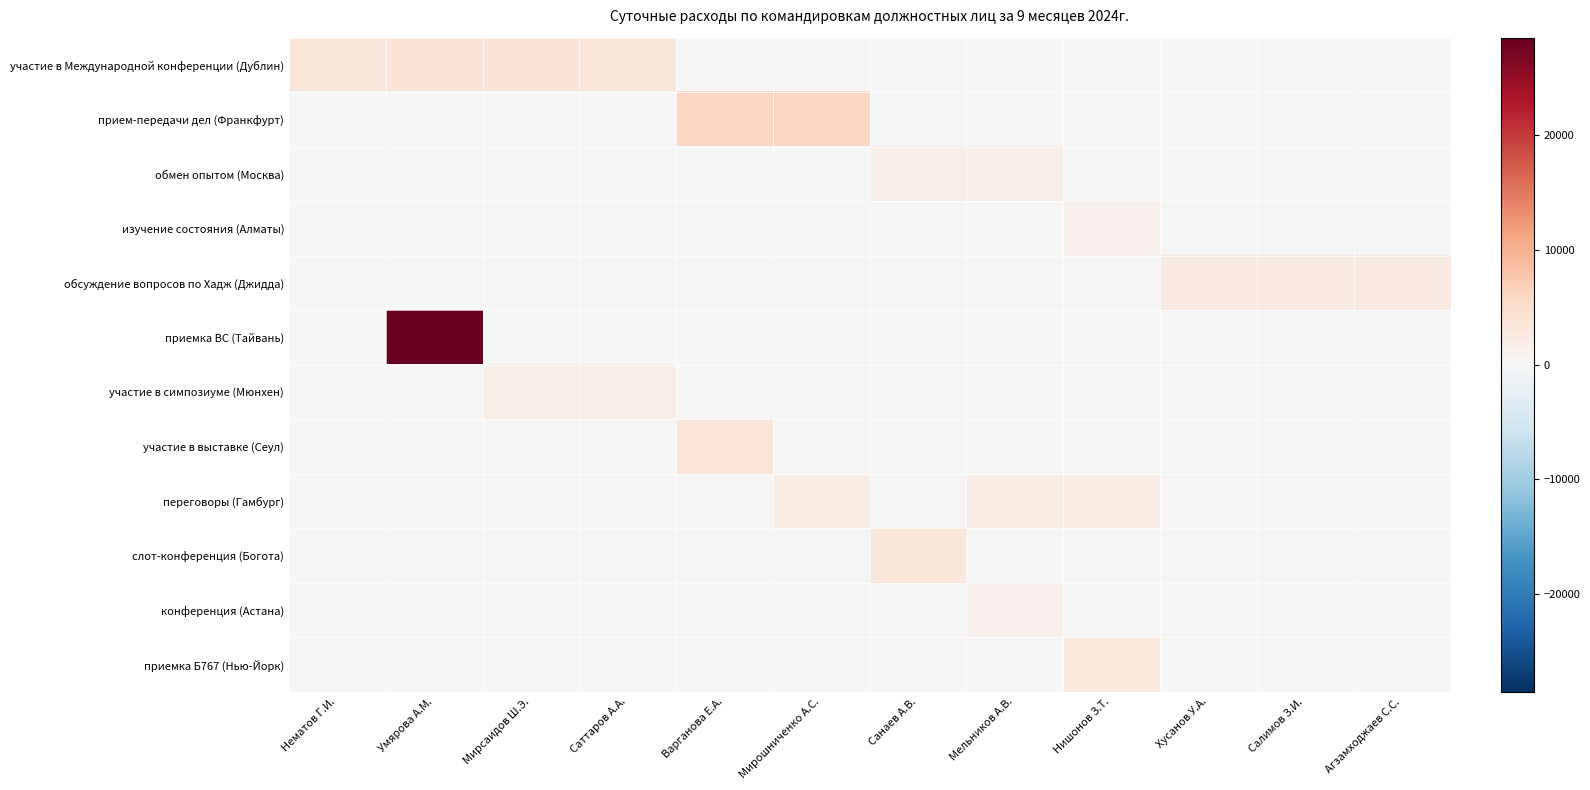

Which series has the largest range (max minus min)?

приемка ВС (Тайвань)